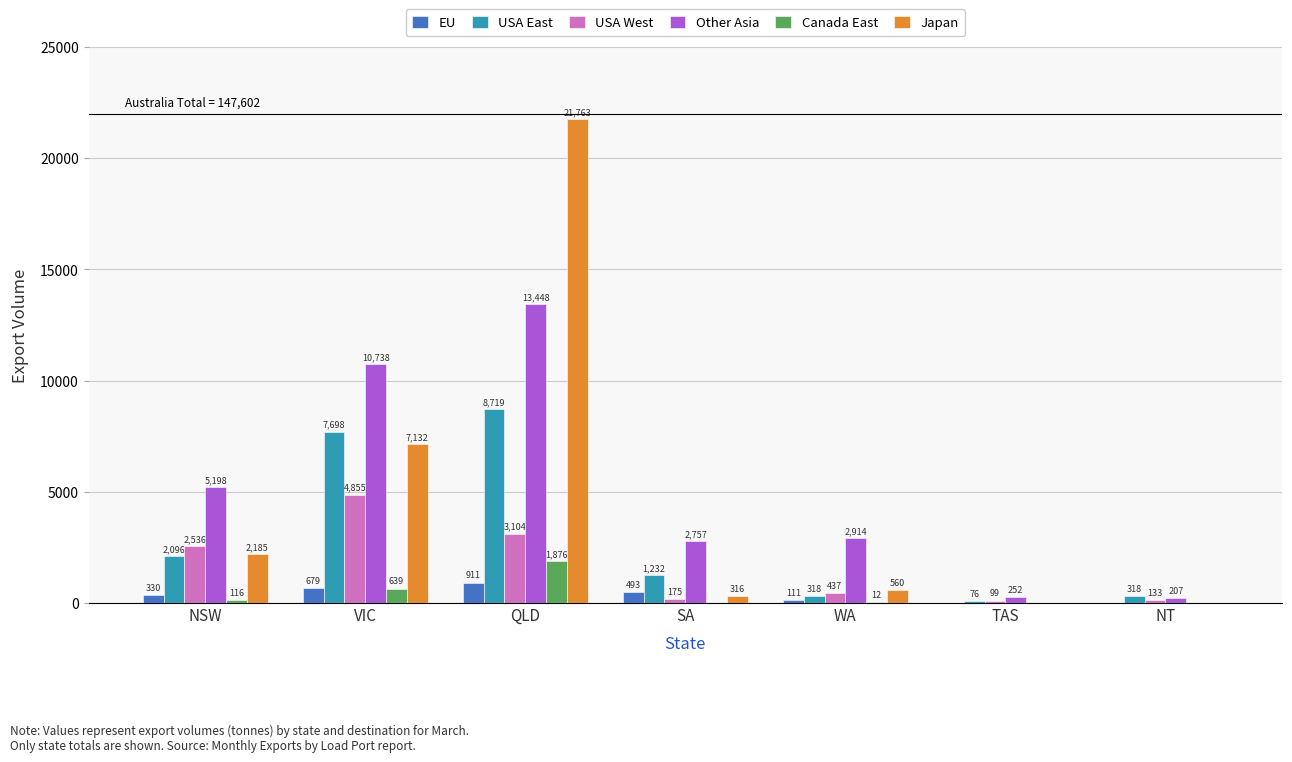

What is the sum of all Japan values?

31956